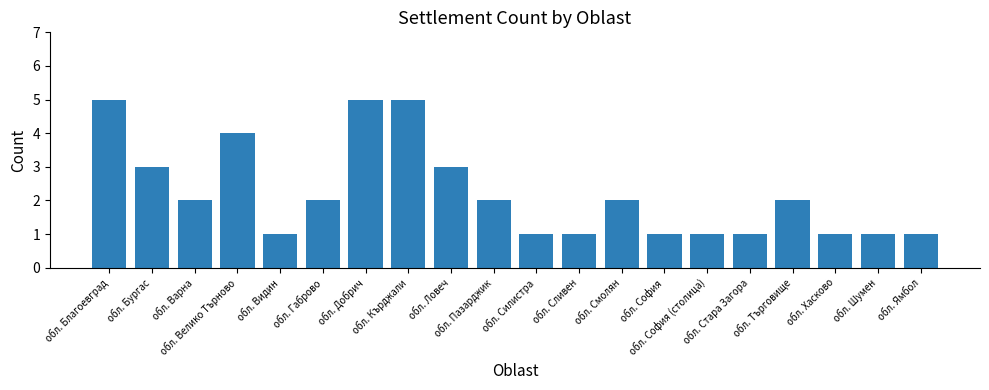

Reading right to left, transcribe all the data shown in this chart.

1	1	1	2	1	1	1	2	1	1	2	3	5	5	2	1	4	2	3	5